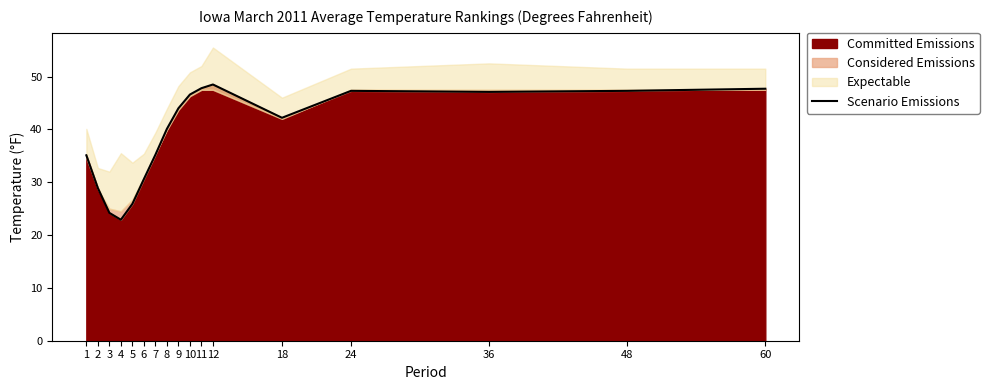

Which category has the lowest value across all series?

4